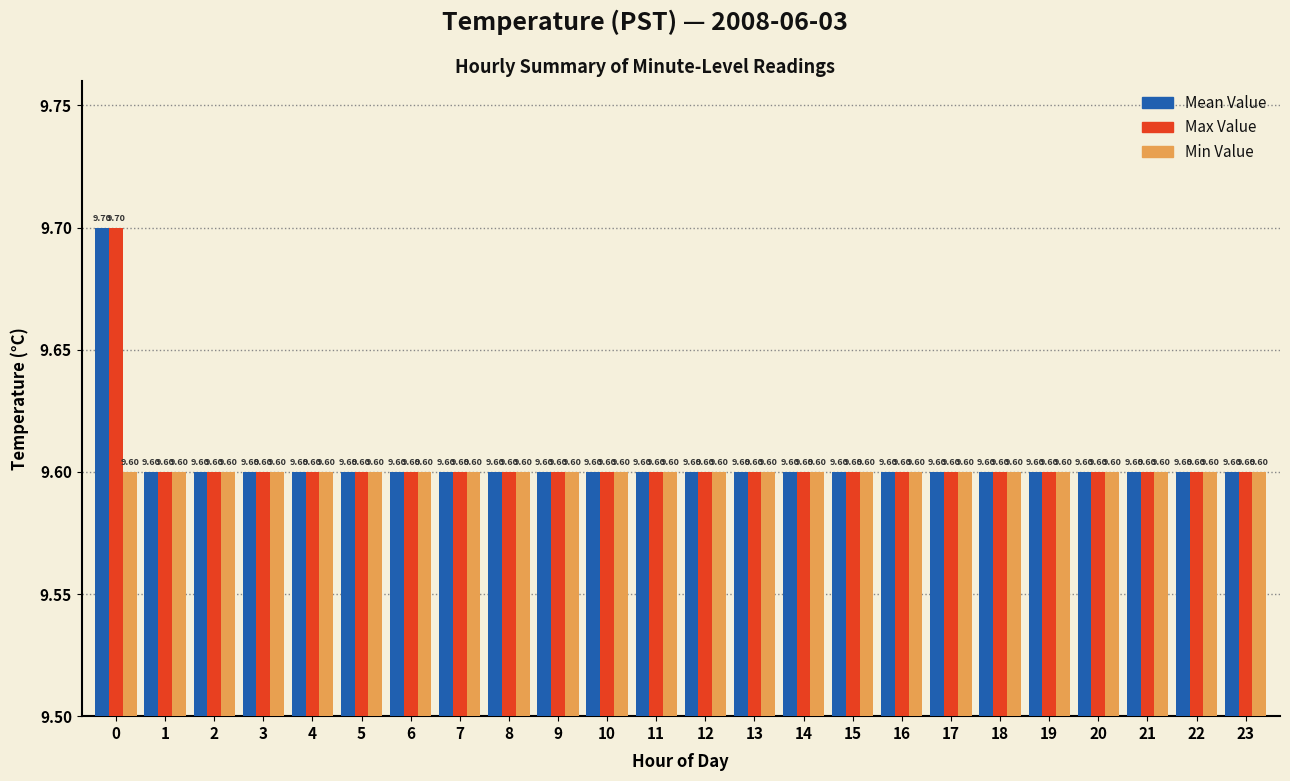

What is the minimum value for Mean Value?

9.6